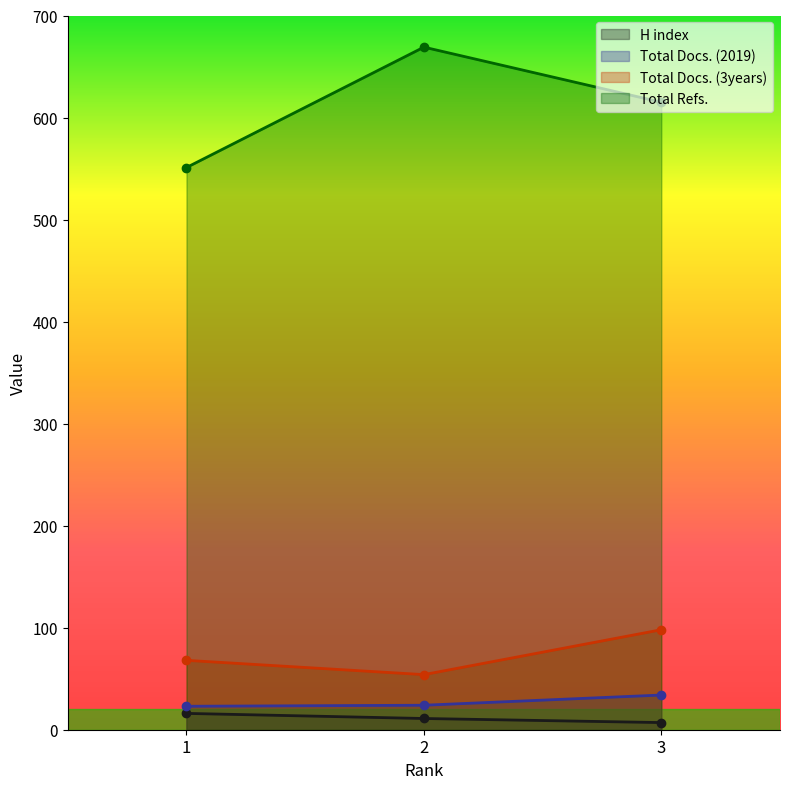

The Total Docs. (3years) series shows 54 at 2. True or false?

True